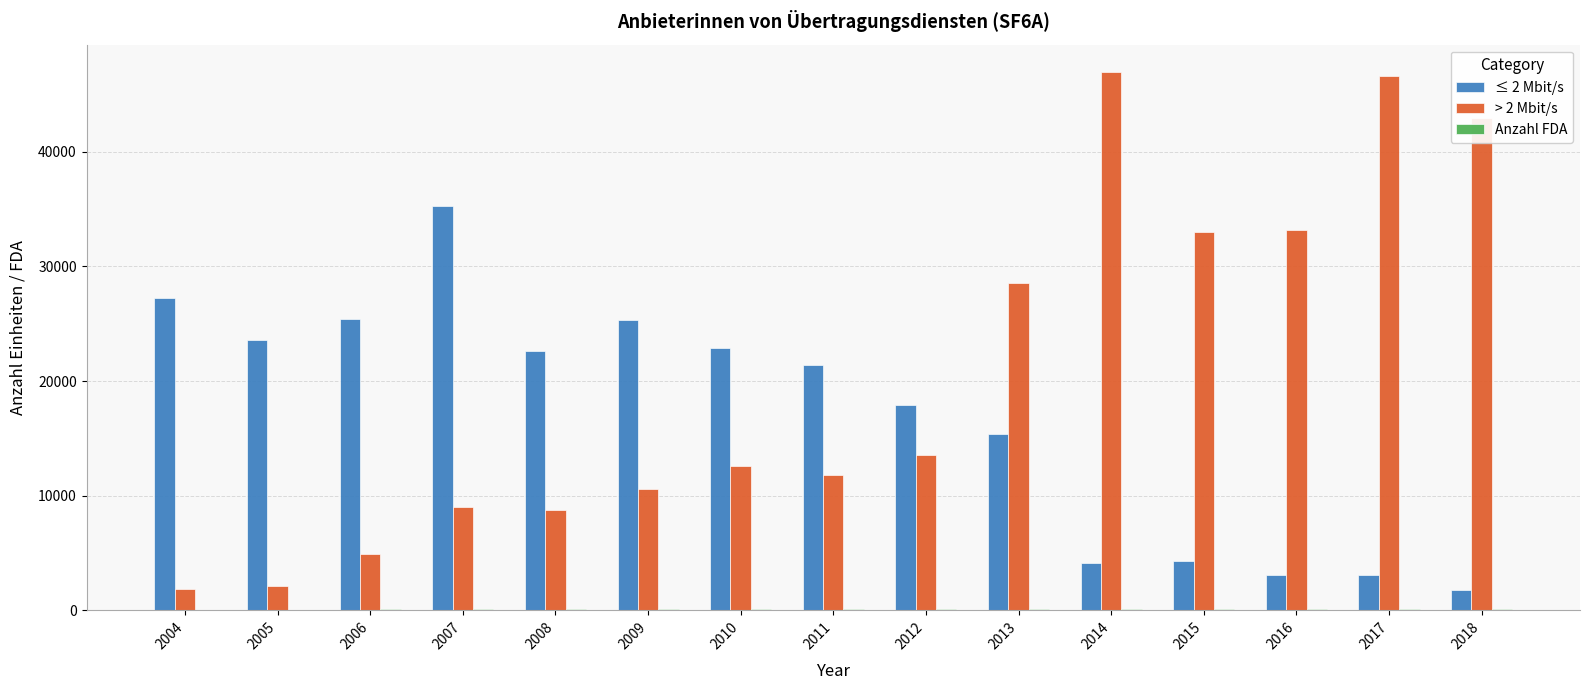

Is the value of ≤ 2 Mbit/s at 2015 greater than the value of > 2 Mbit/s at 2018?

No